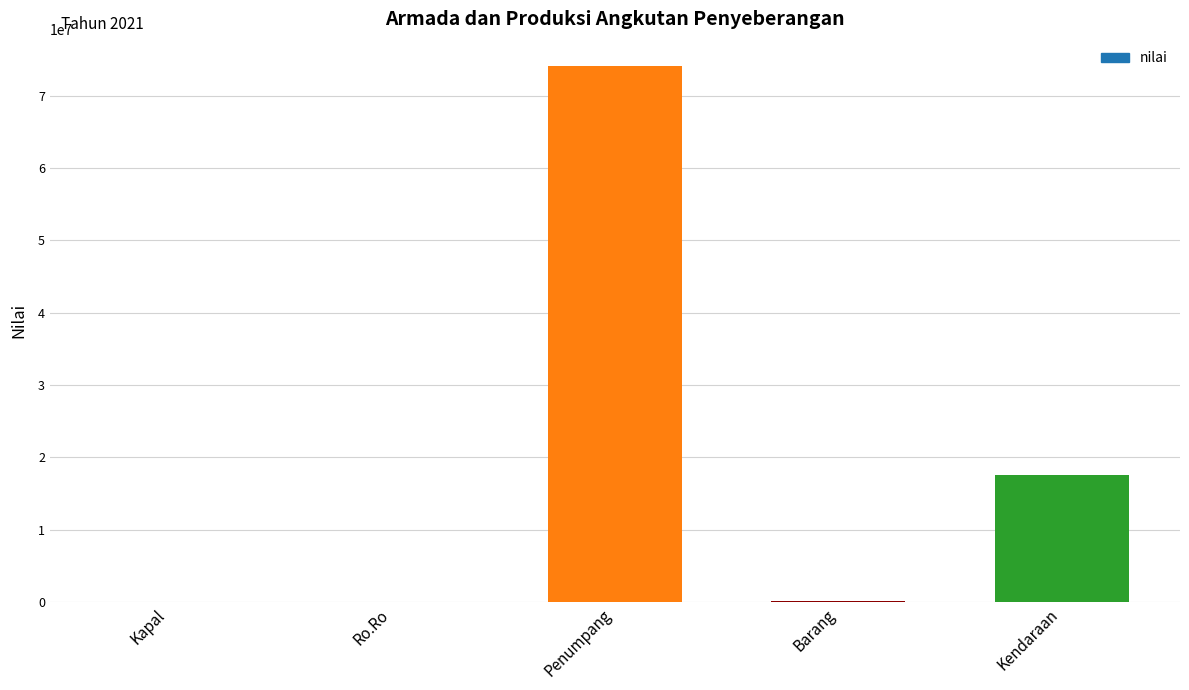

What is the sum of all values?

91887558